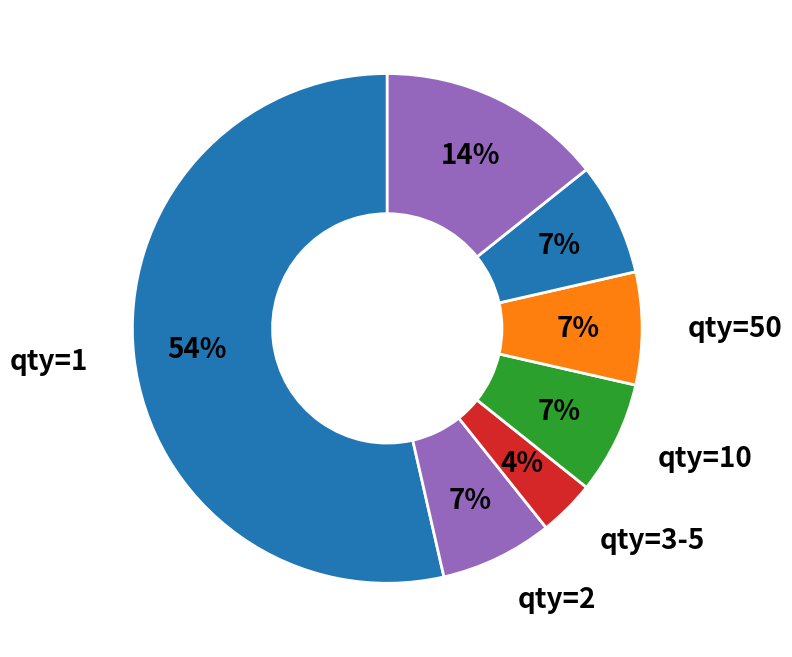

How many slices are in this pie chart?

7